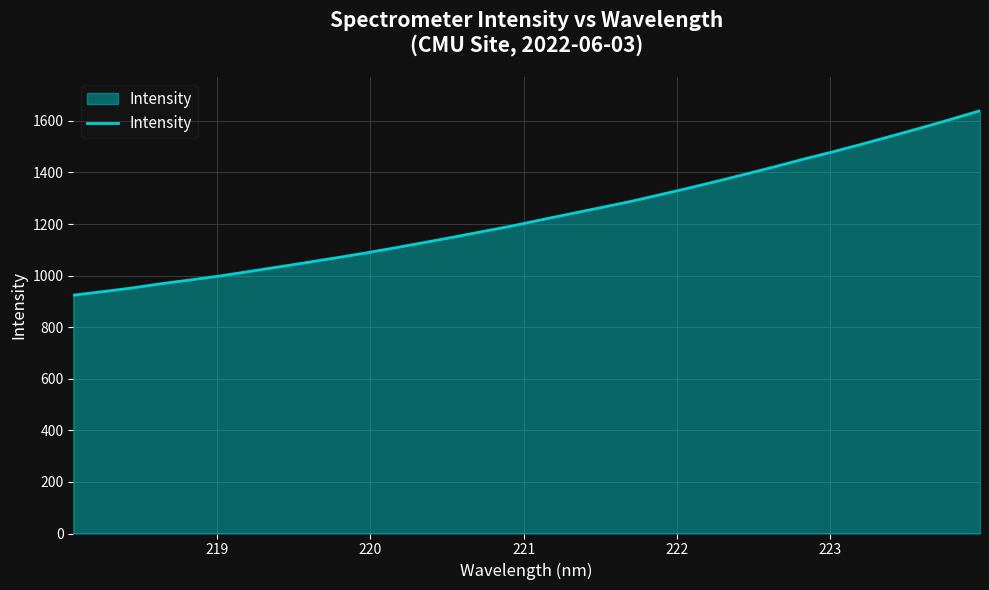

True or false: the data has more than 1 interior local peaks.

False